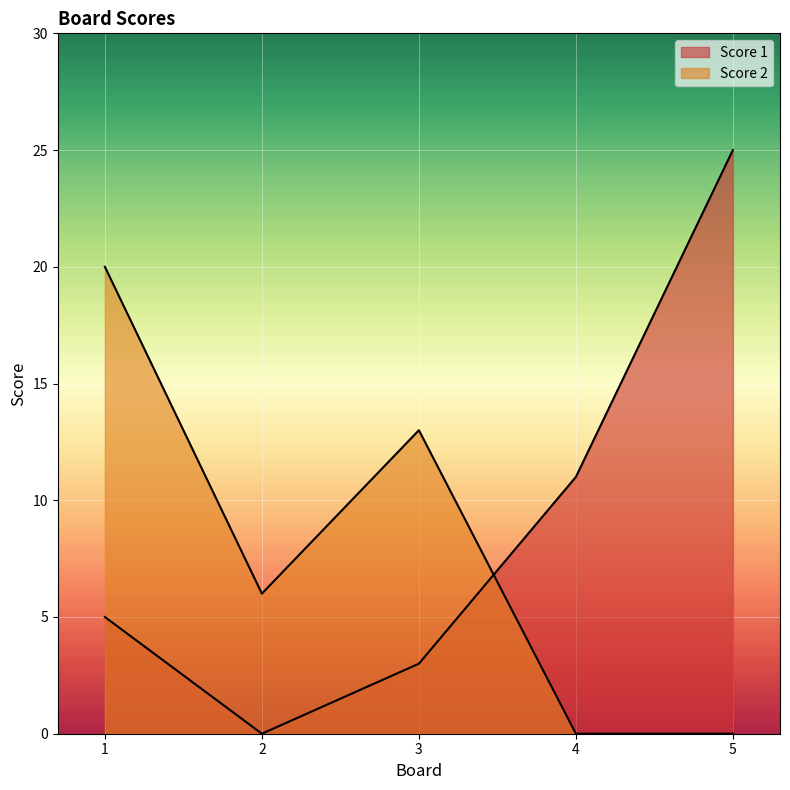

How many Score 2 values are between 0 and 13?

4